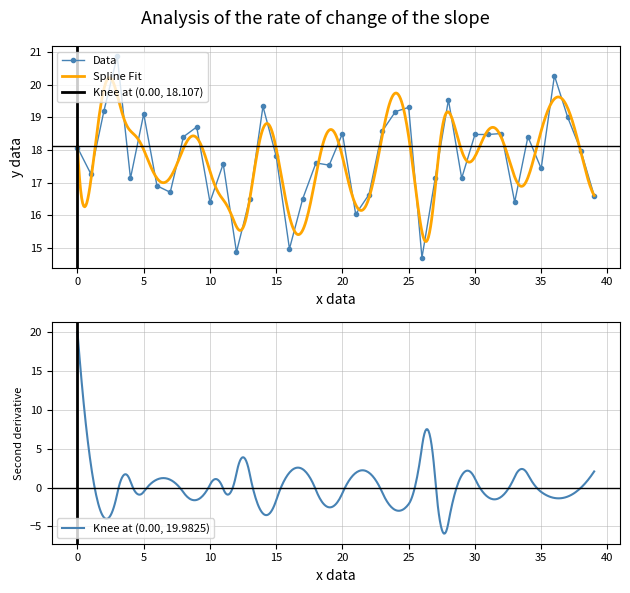

The Data series shows 8.7 at 10. True or false?

False